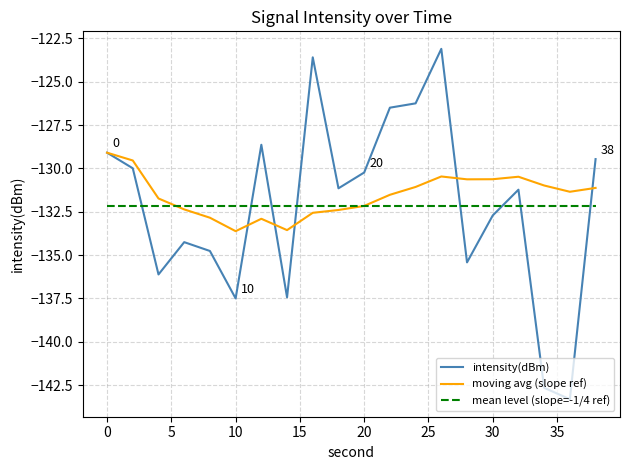

How many values in the intensity(dBm) series are below -131?

11